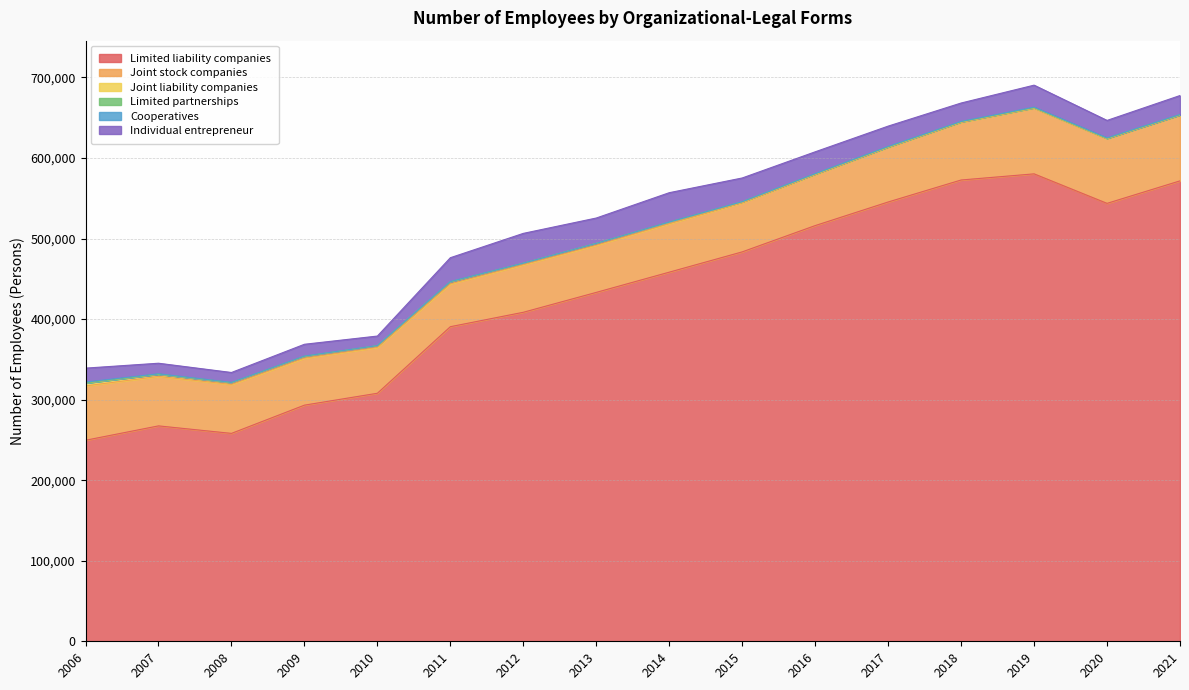

True or false: Limited liability companies and Joint stock companies intersect in this chart.

False